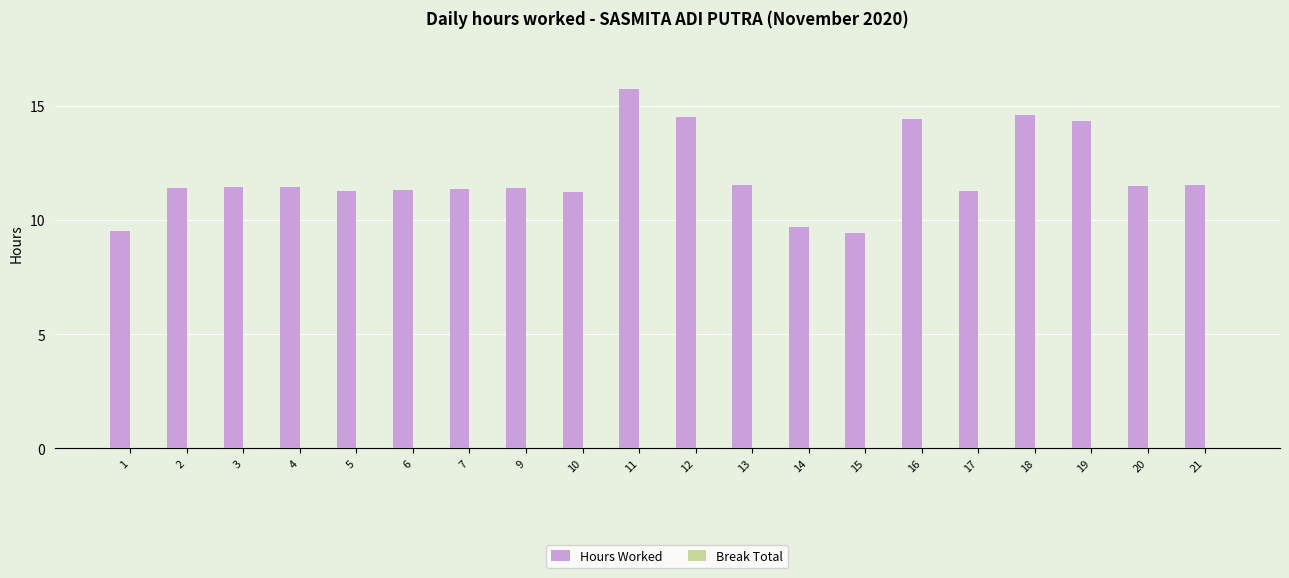

Approximately how many times larger is the value at 9 compared to 7?

1.0